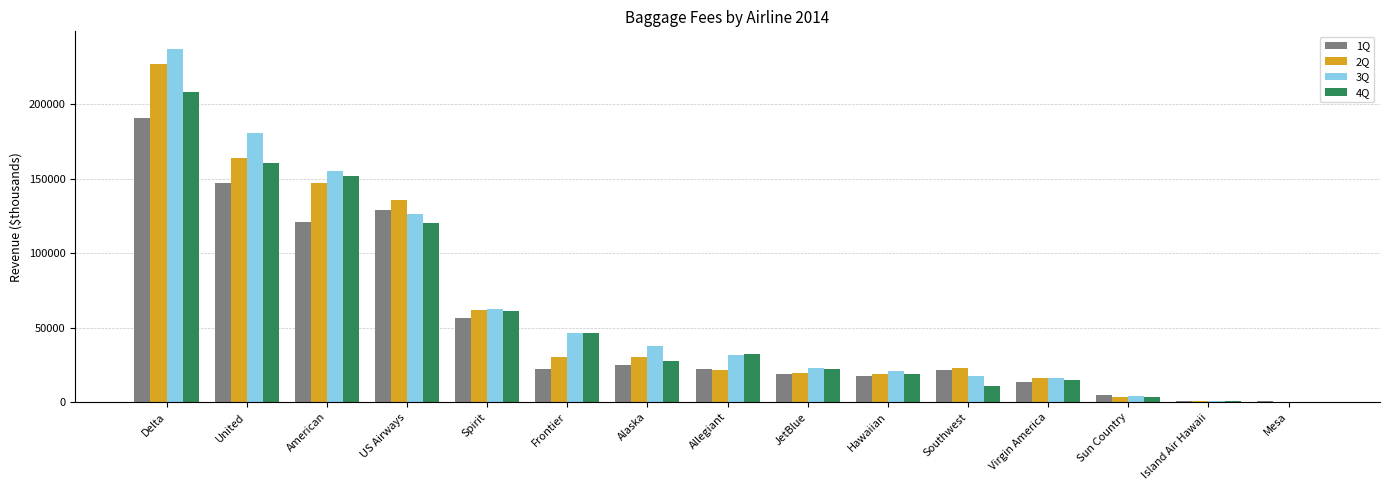

The 4Q series shows 151601 at American. True or false?

True